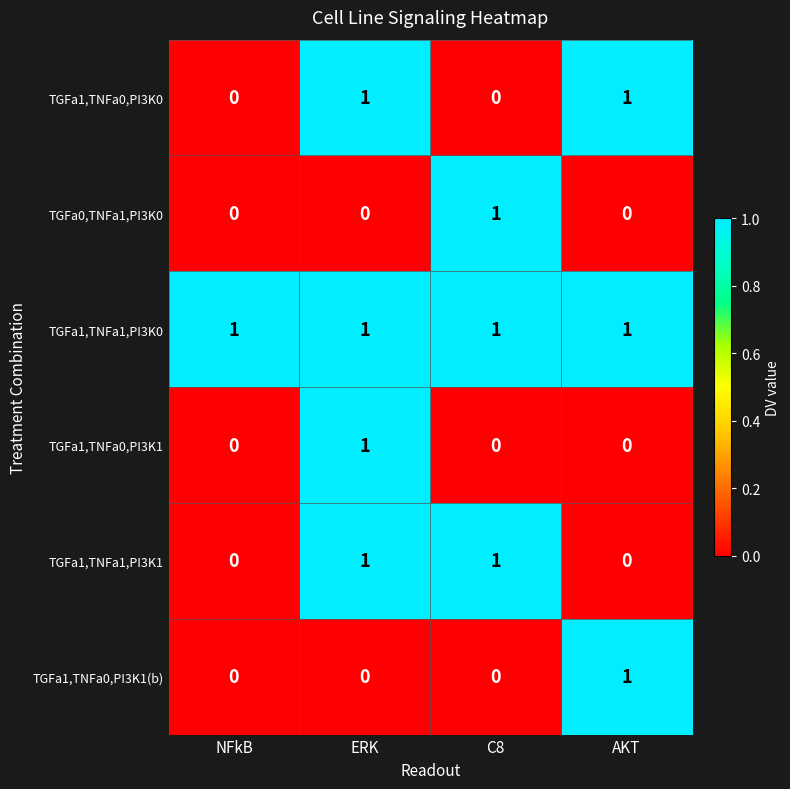

What is the total value across all series at C8?

3